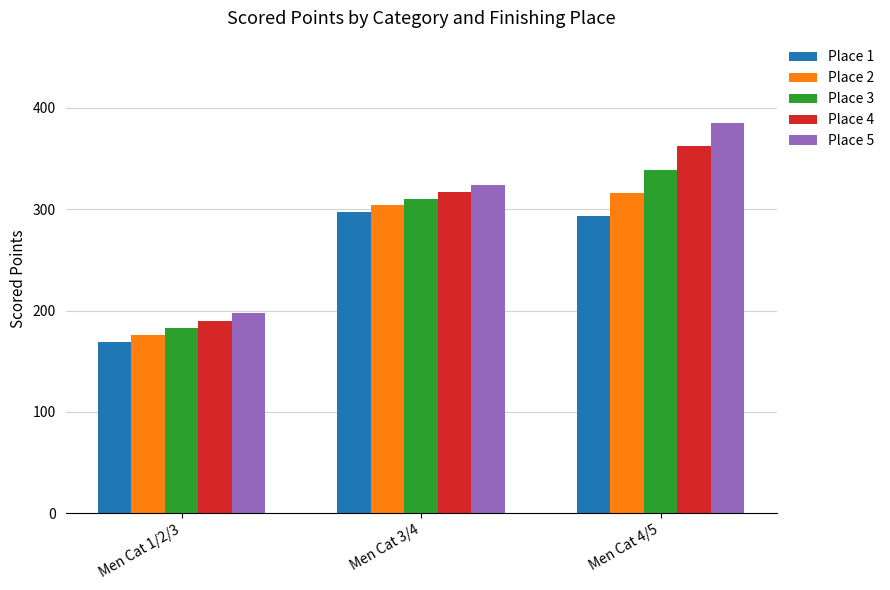

Rank the series at Men Cat 4/5 from highest to lowest value.

Place 5, Place 4, Place 3, Place 2, Place 1